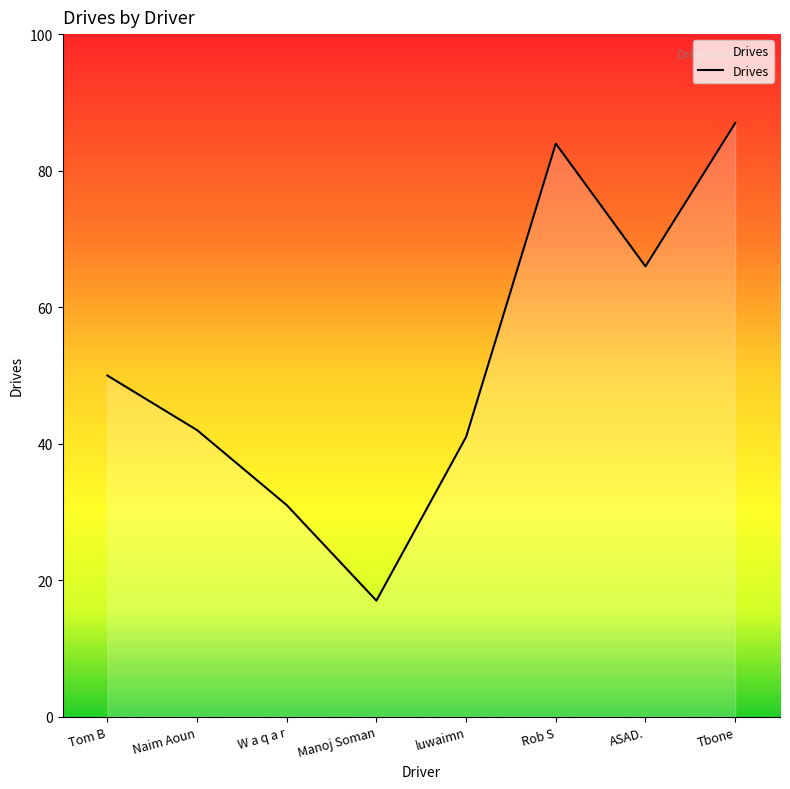

True or false: the data shows 42 at W a q a r.

False